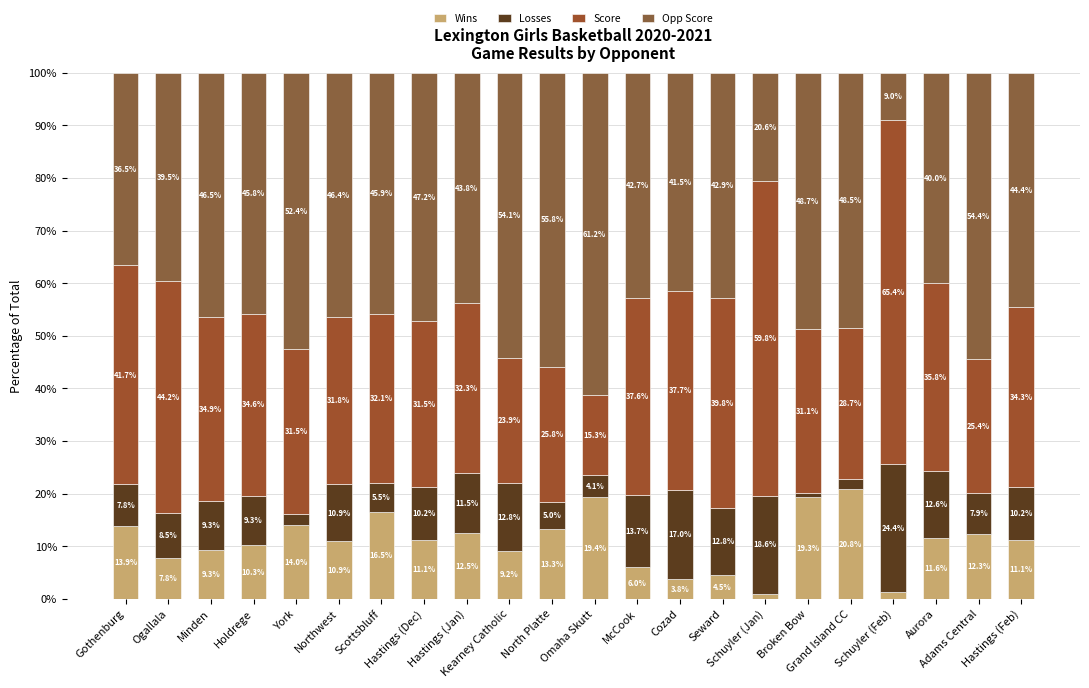

How many categories are shown in the chart?

22